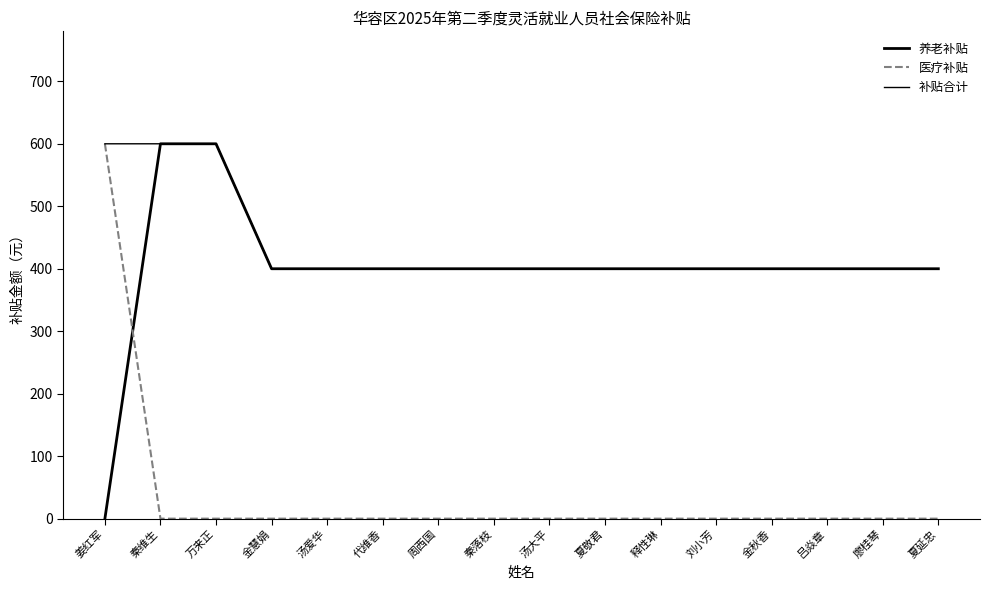

Is the value of 养老补贴 at 代维香 greater than the value of 补贴合计 at 周西国?

No